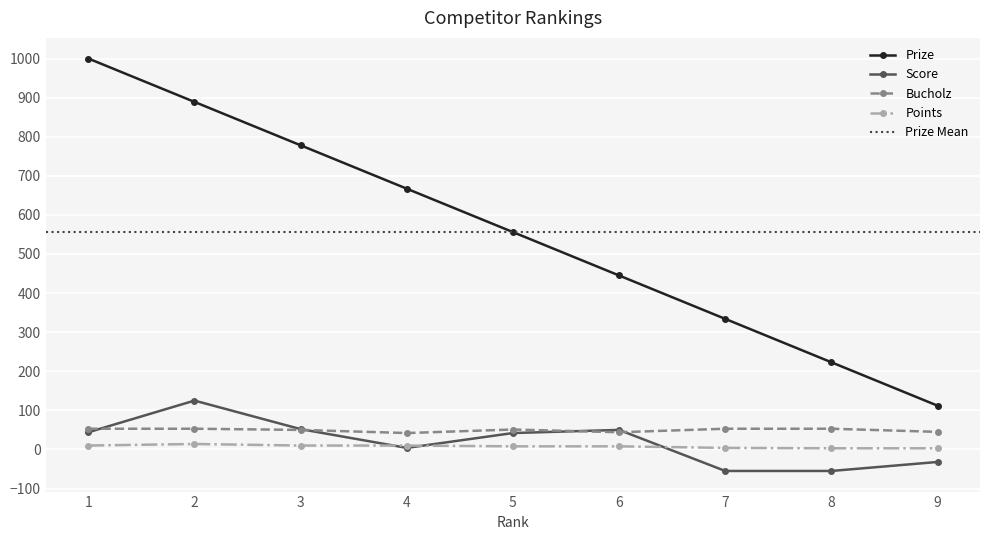

What is the total value across all series at 2?

1081